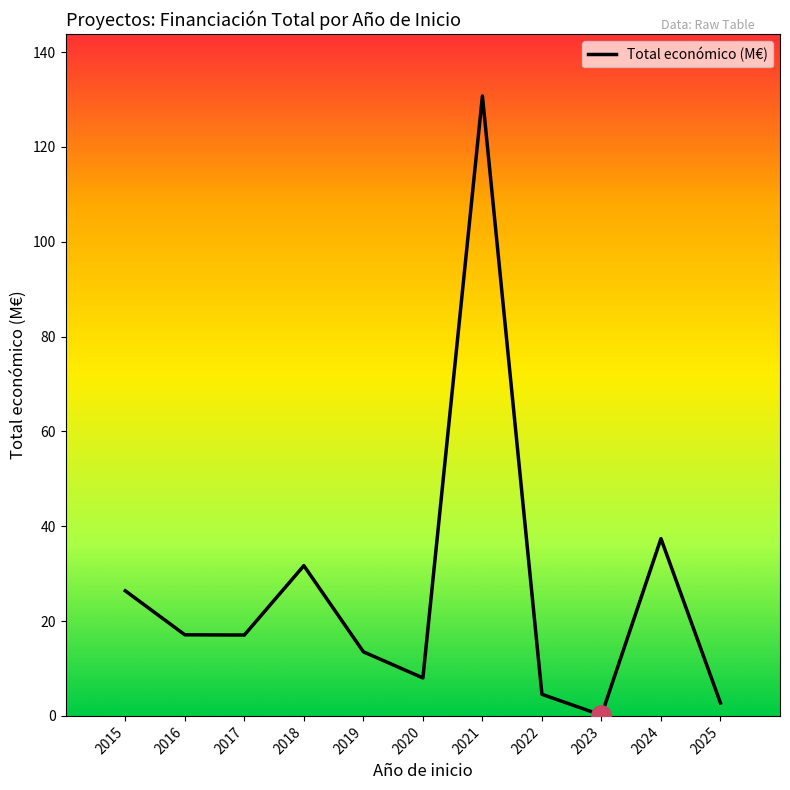

True or false: the data shows 26.4 at 2015.

True